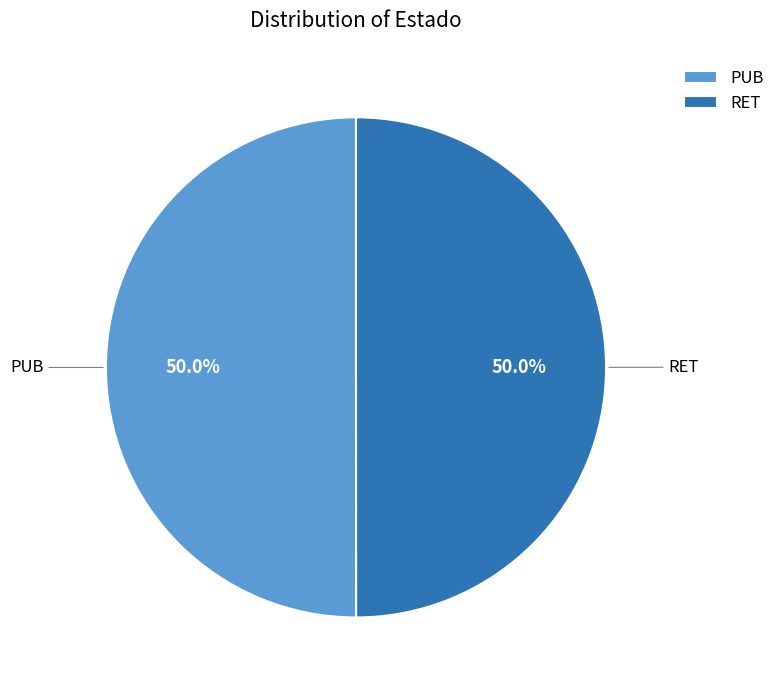

What is the ratio of the value at PUB to the value at RET?

1.0